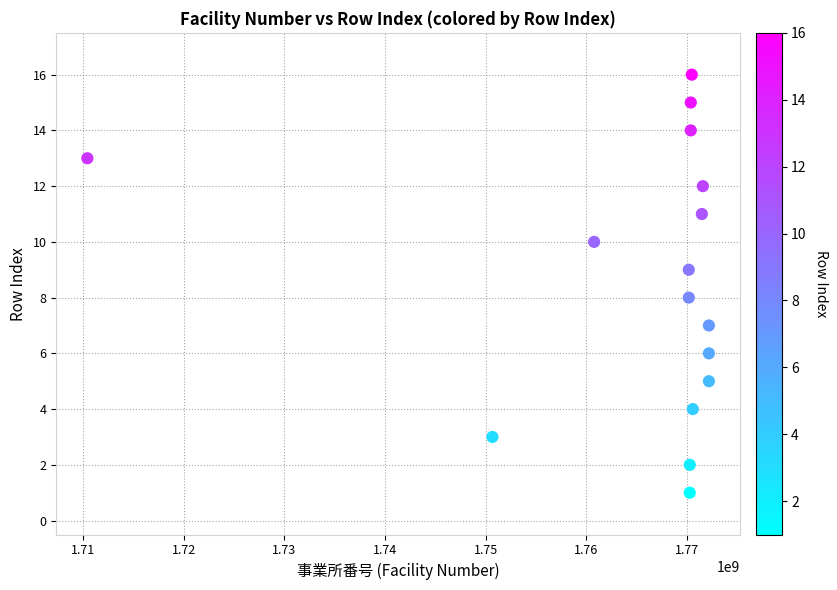

What is the range of X values (max minus min)?

61790307